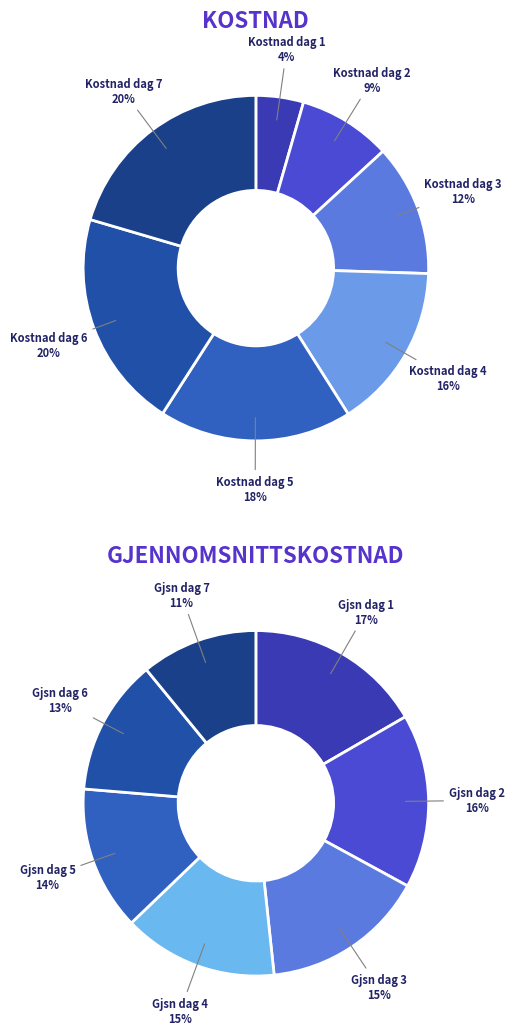

Count the number of slices in the pie.

7